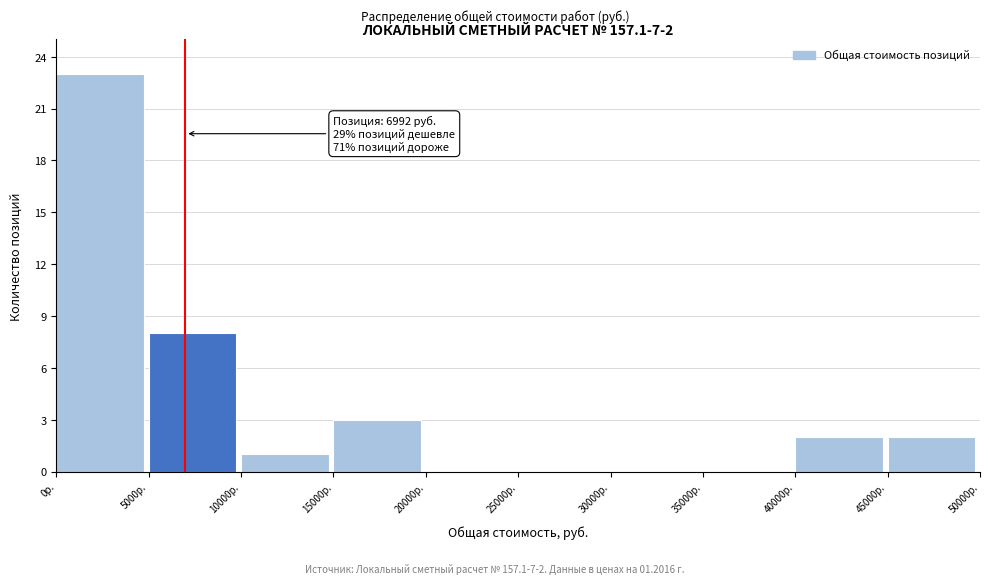

Which range on the x-axis has the tallest bar?

0 to 5000